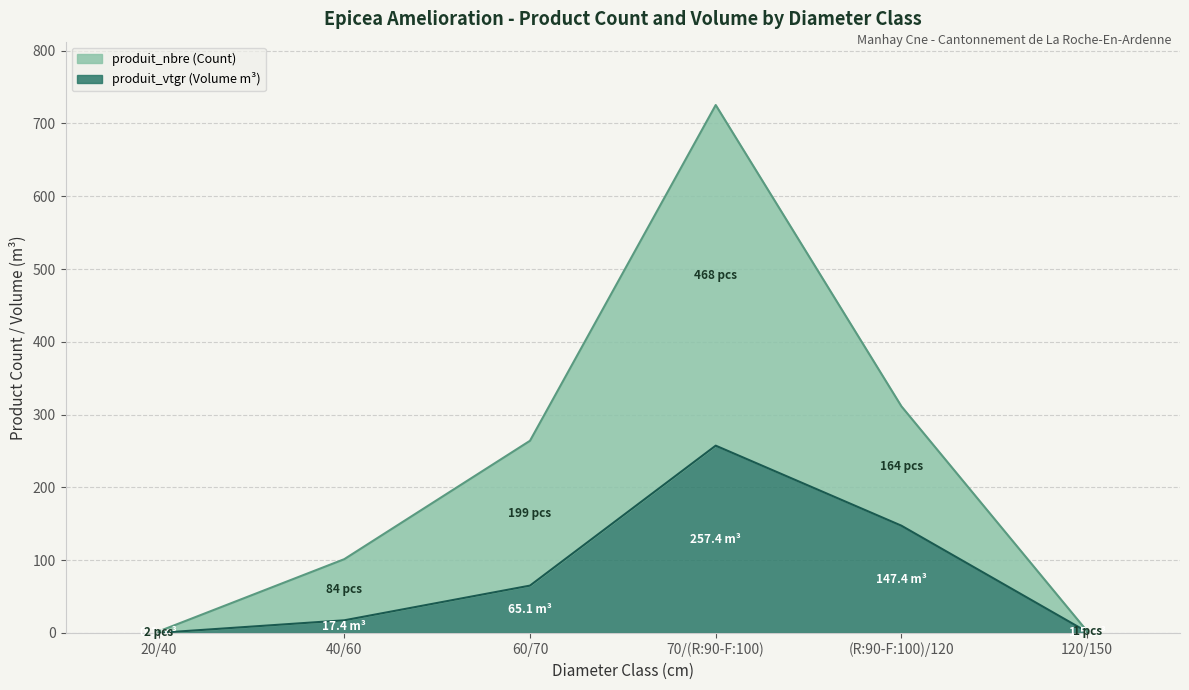

Which series changed the most between 60/70 and 70/(R:90-F:100)?

produit_nbre